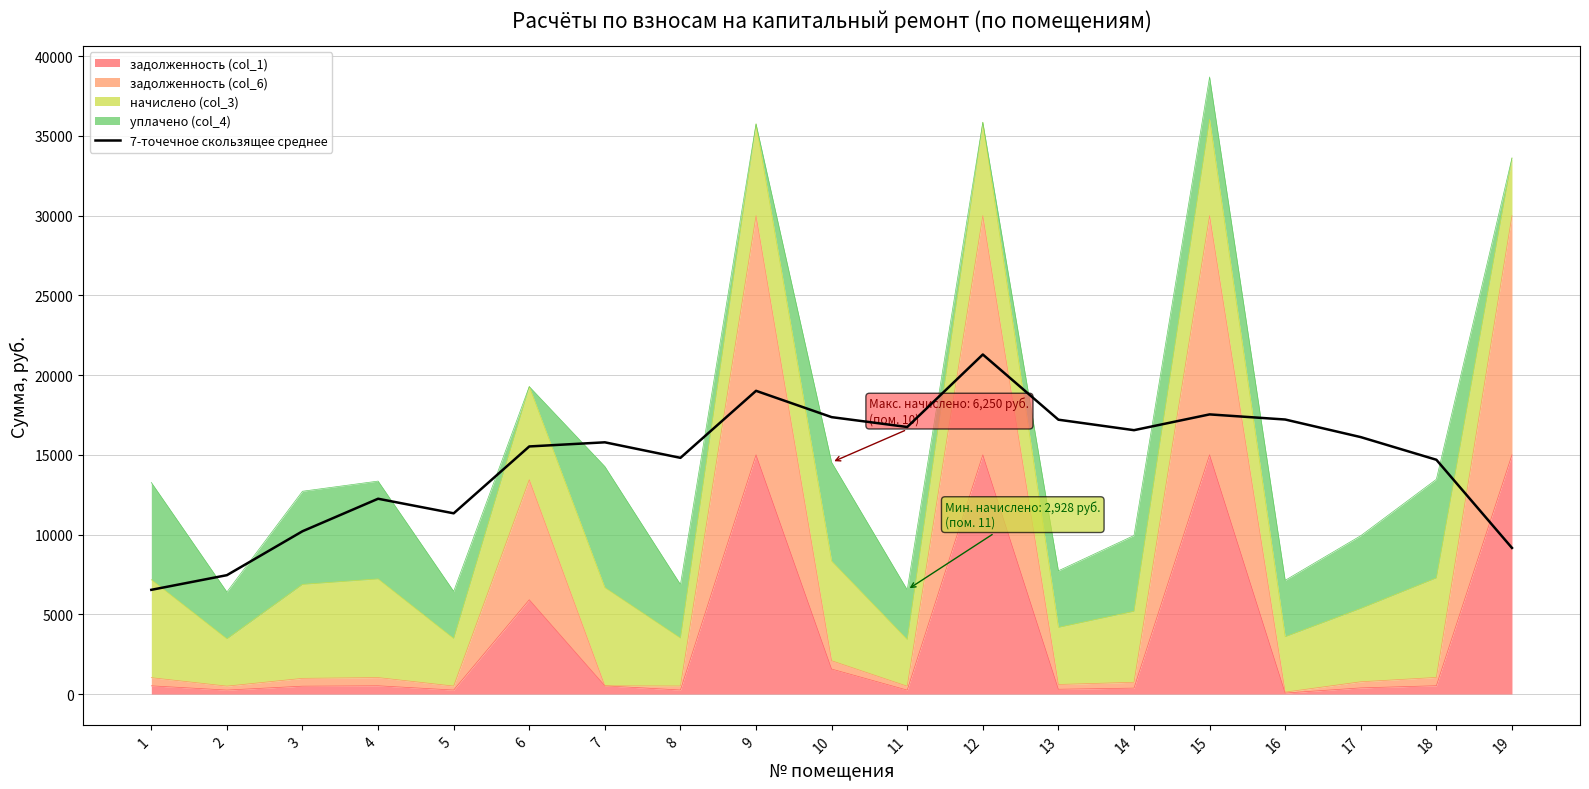

The value at 12 is 21293.3. True or false?

True